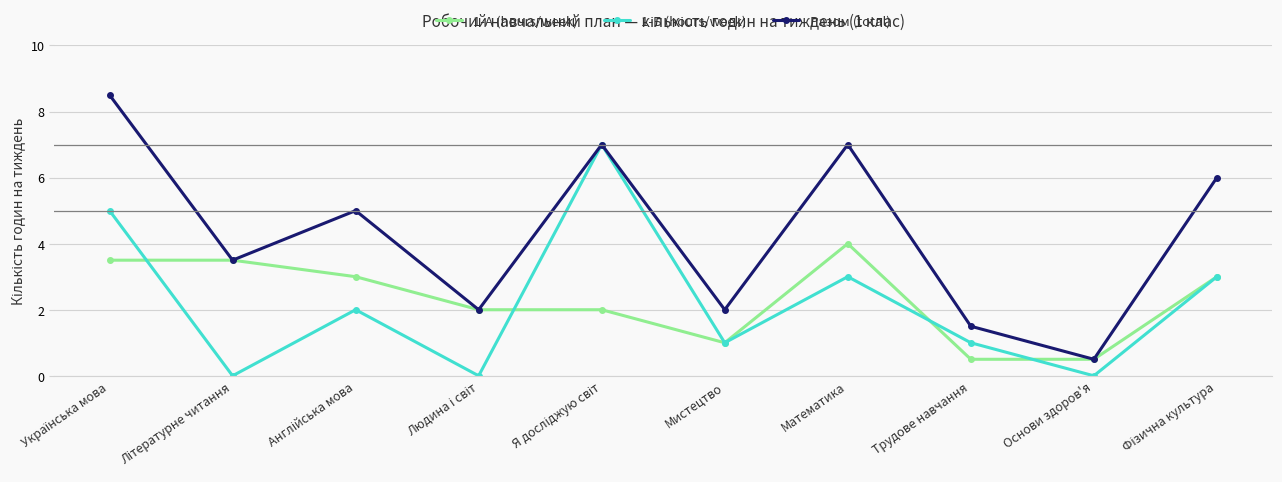

How many interior local peaks does the Разом (total) series have?

3